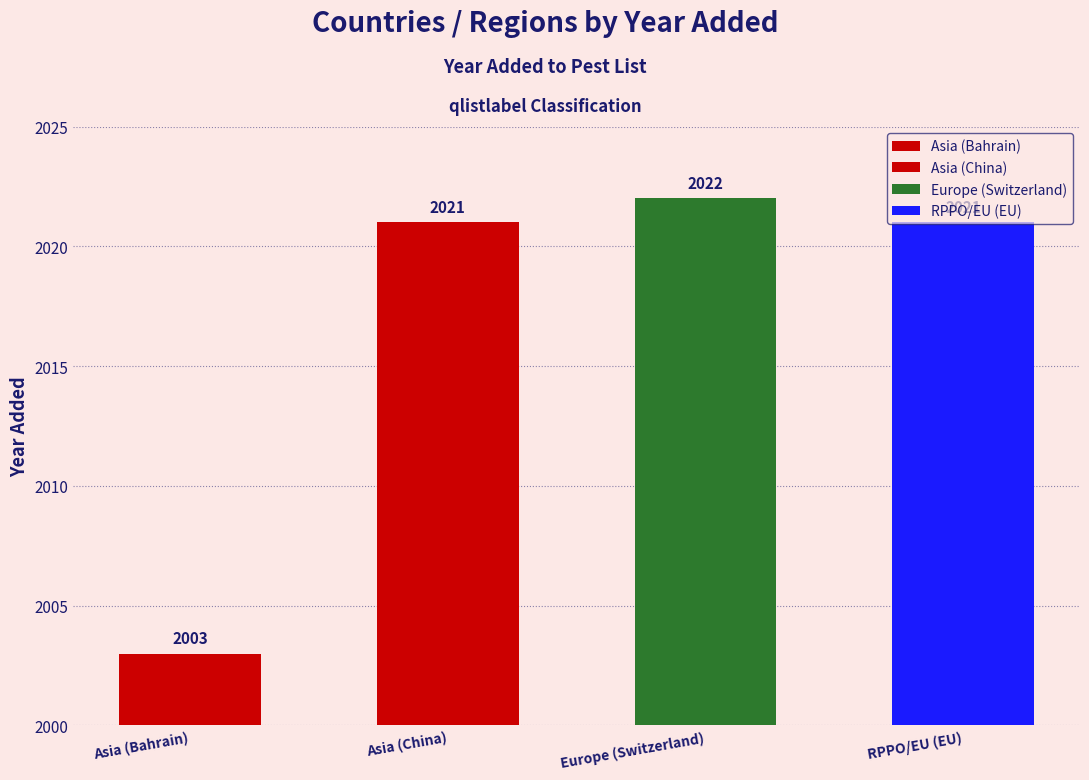

Reading left to right, what are all the values shown in this chart?

2003	2021	2022	2021